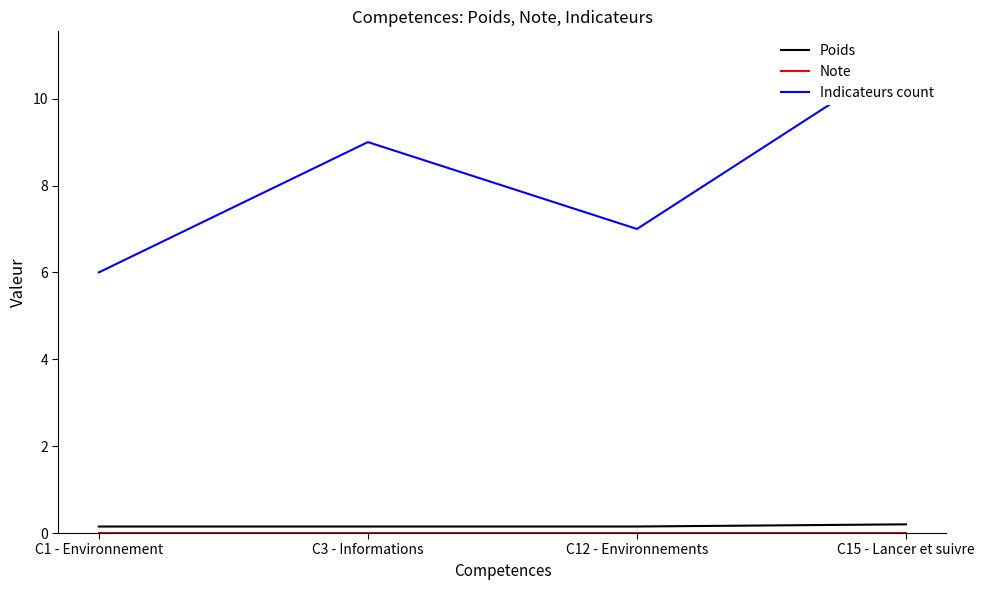

Is the value of Poids at C1 - Environnement greater than the value of Indicateurs count at C3 - Informations?

No